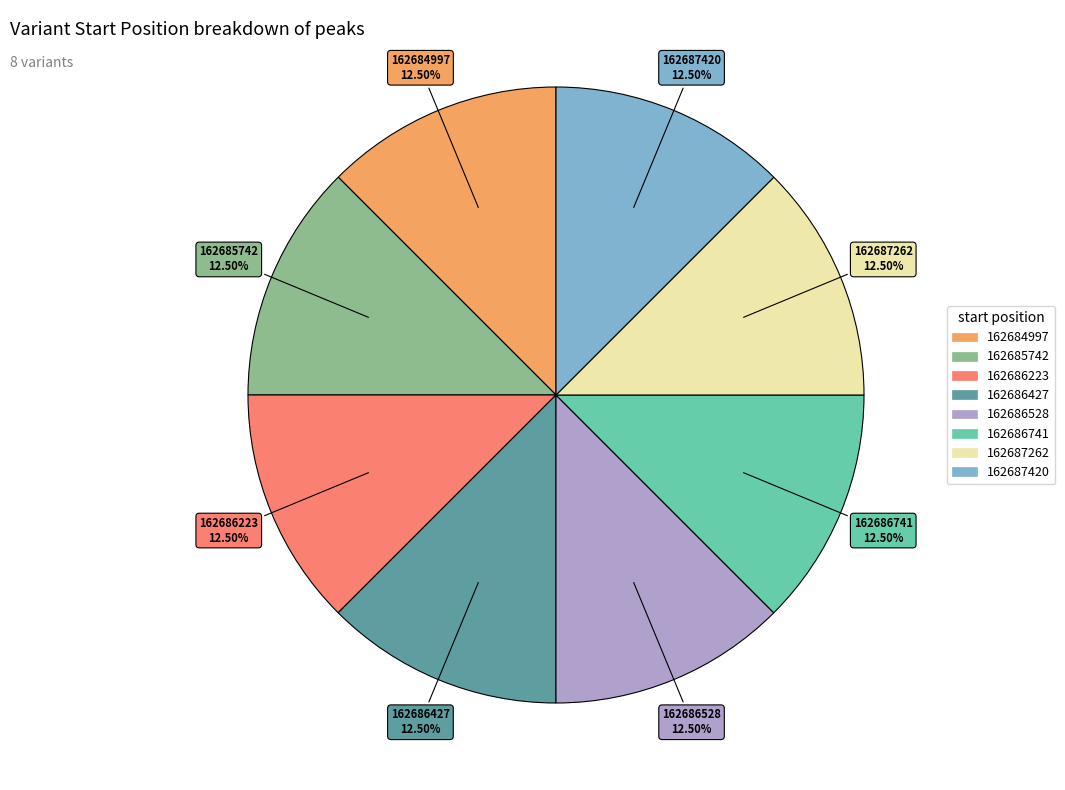

Combined, do 162687420 and 162686528 account for over 50%?

No